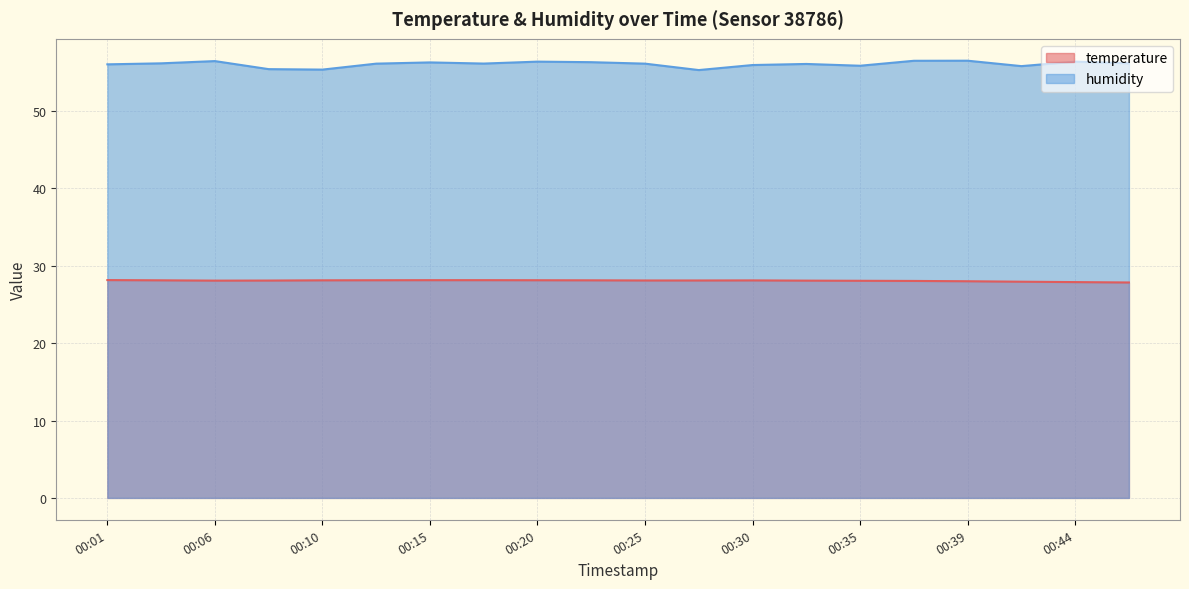

Read the humidity value at 00:06.

56.5